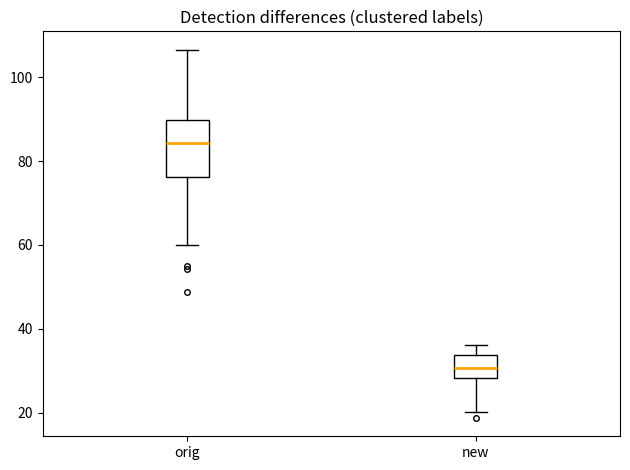

Which box is the tallest, from its lower edge to its upper edge?

orig